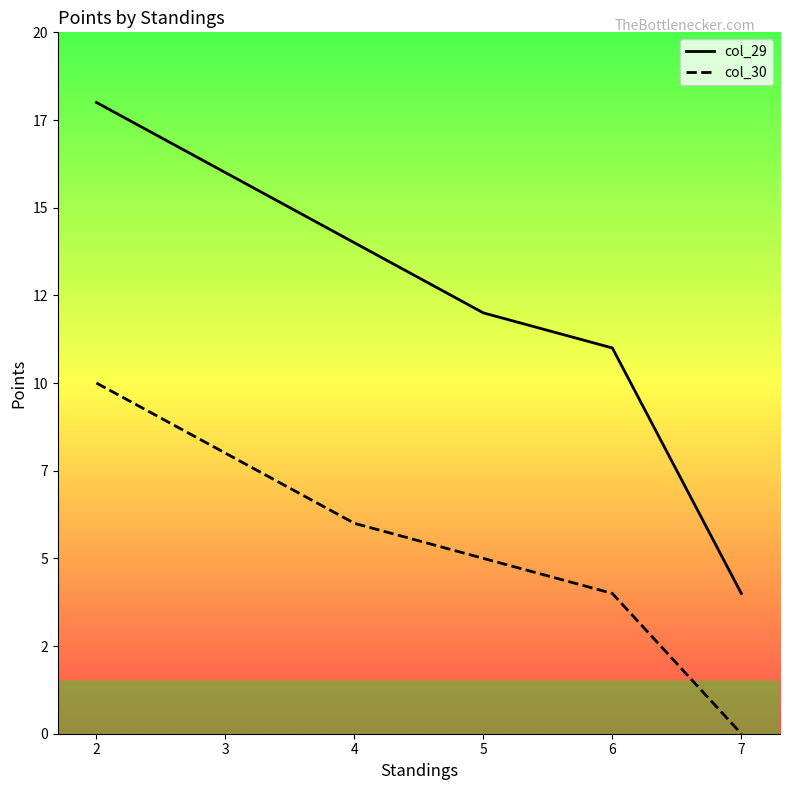

What is the difference between the second highest and second lowest values in the col_29 series?

5